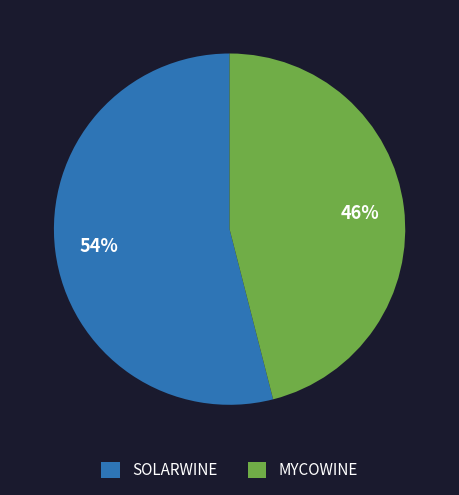

The SOLARWINE slice represents 54% of the pie. True or false?

True